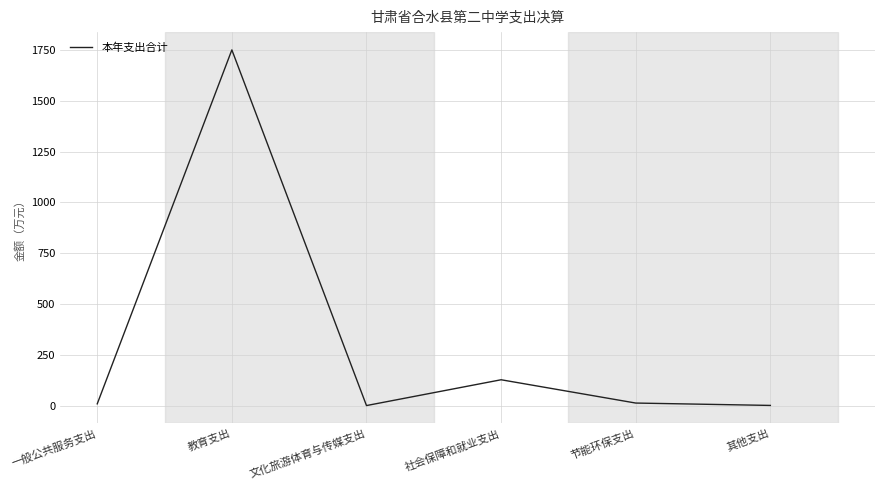

What is the sum of all values?

1901.7